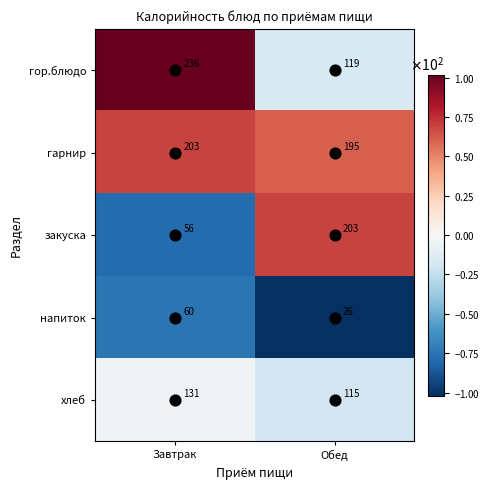

Between Завтрак and Обед, which series saw the biggest shift?

закуска